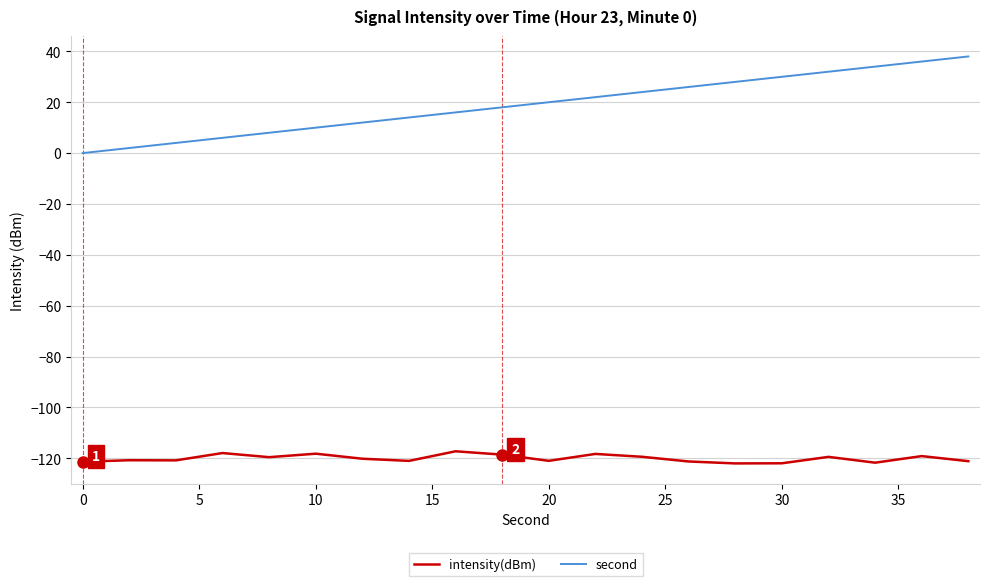

List the series in order of their peak value, lowest first.

intensity(dBm), second